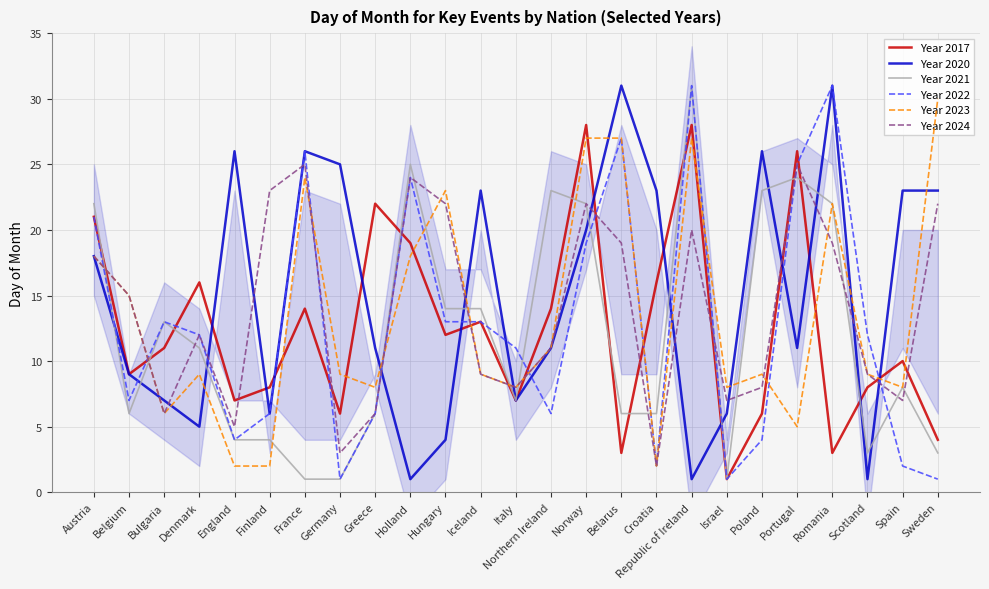

The value of Year 2021 at Hungary is 14. True or false?

True